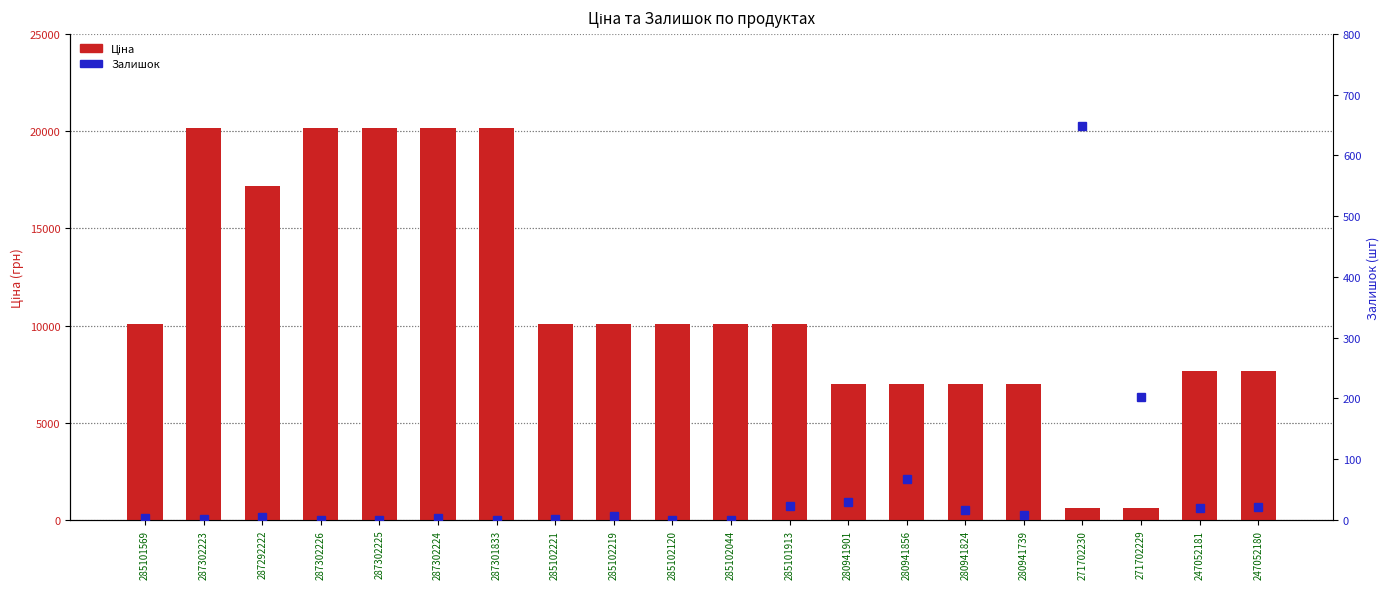

What is the sum of all Ціна values?

223175.1